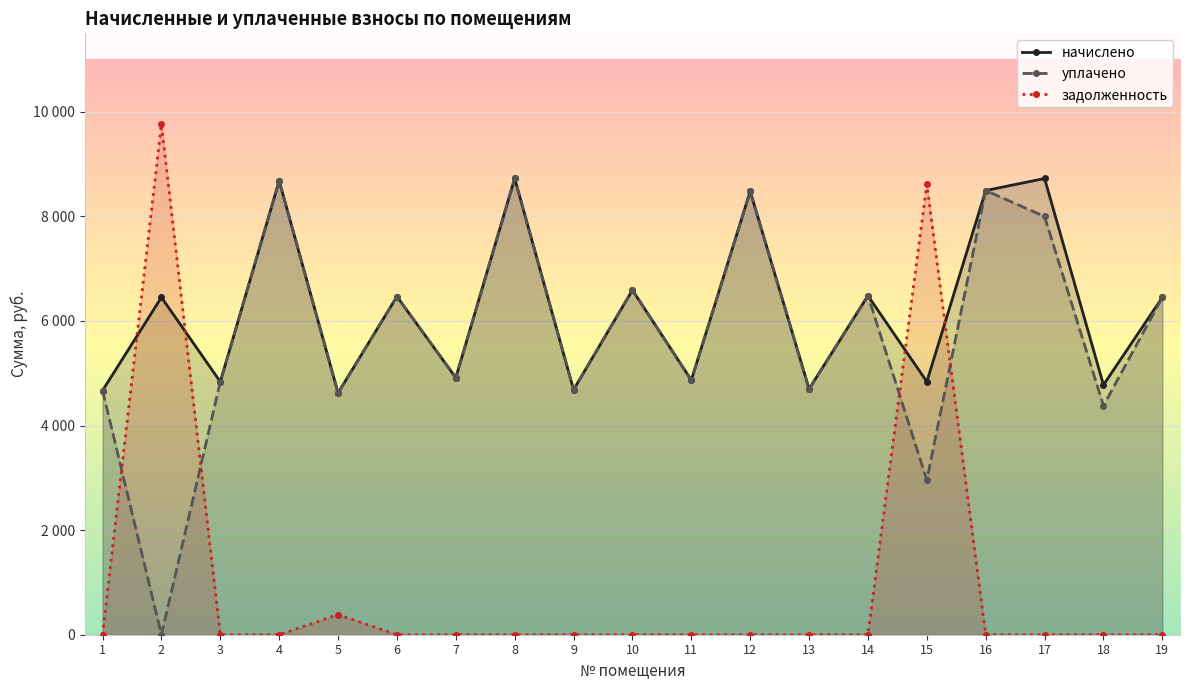

Rank the series by their maximum value, from lowest to highest.

начислено, уплачено, задолженность